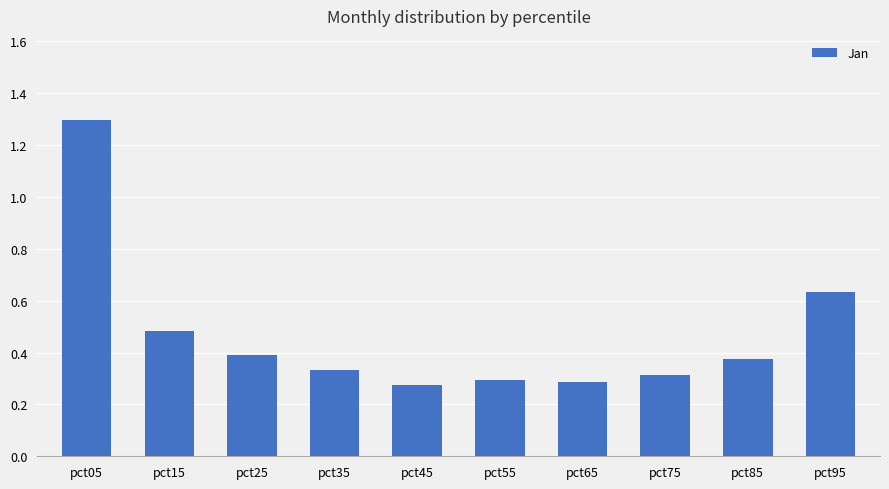

Is it true that the value at pct55 is 0.3?

True